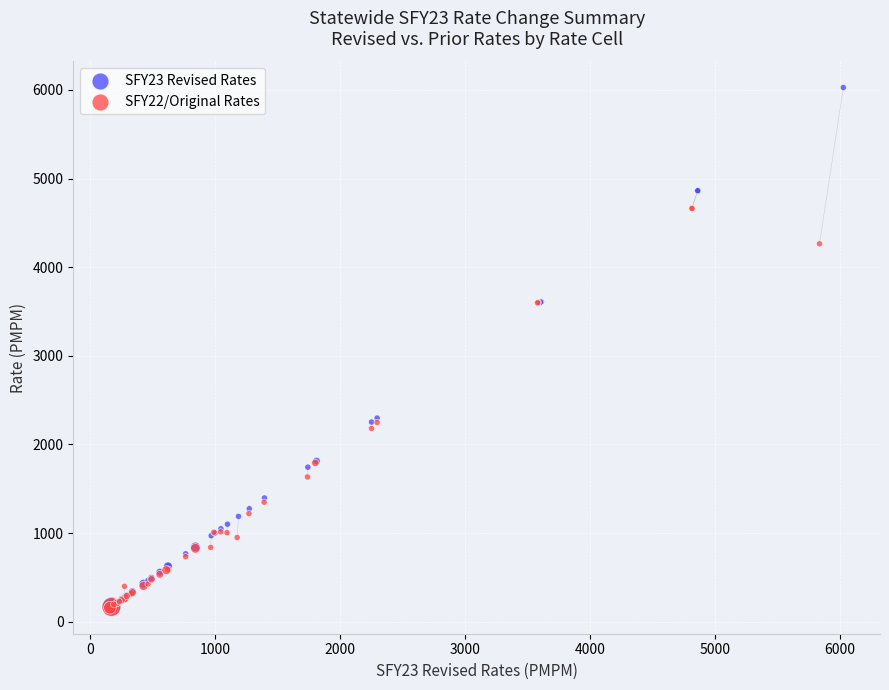

Which series contains the highest Y value?

SFY23 Revised Rates